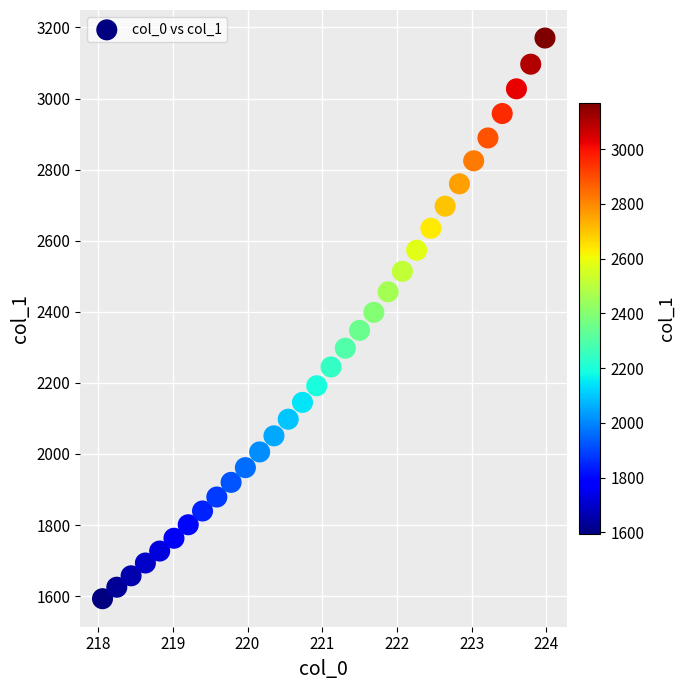

What is the range of X values (max minus min)?

5.9